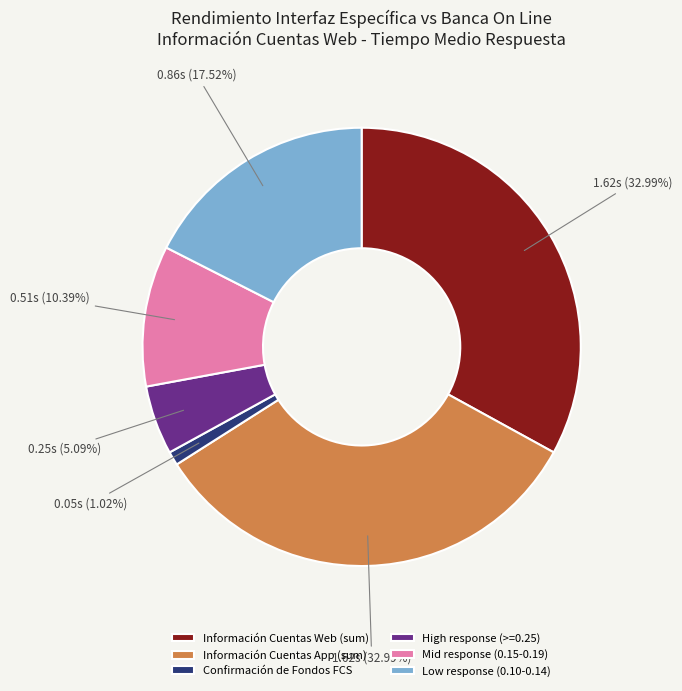

Between Low response (0.10-0.14) and Información Cuentas Web (sum), which is larger?

Información Cuentas Web (sum)